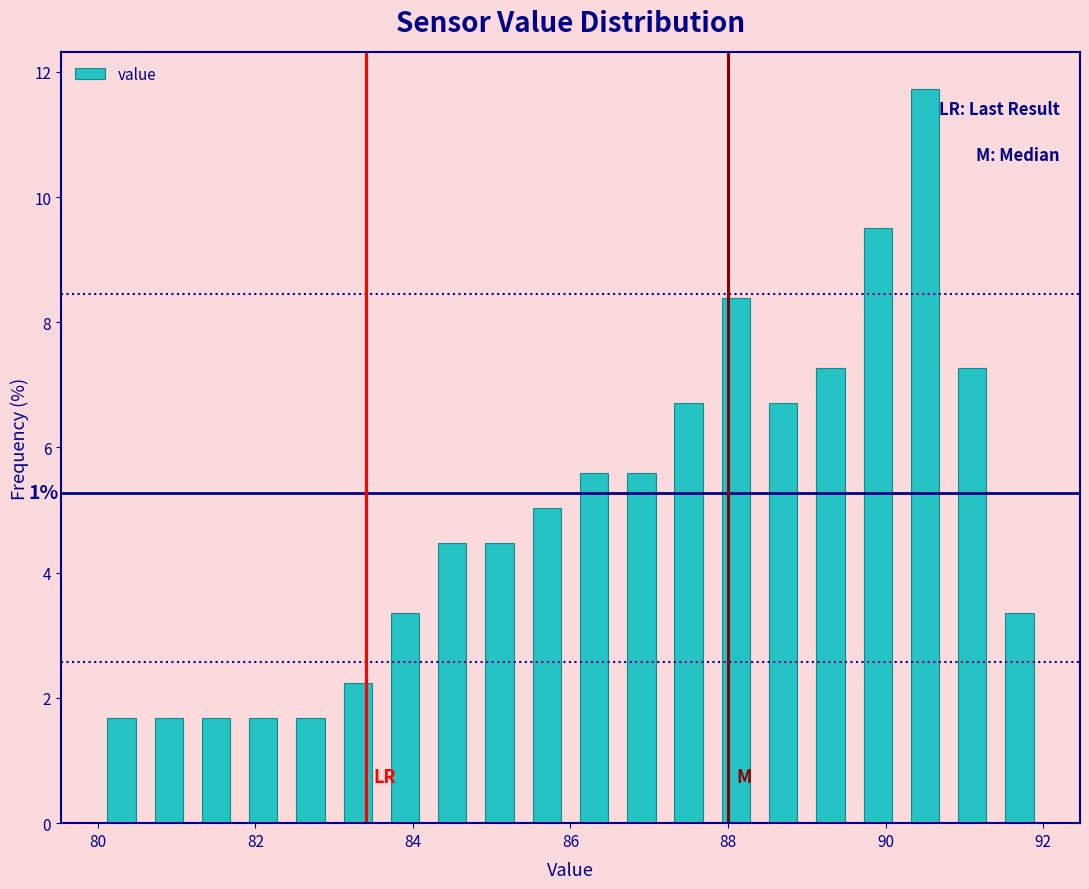

Read against the x-axis, roughly where is the centre of the tallest bar?

90.6